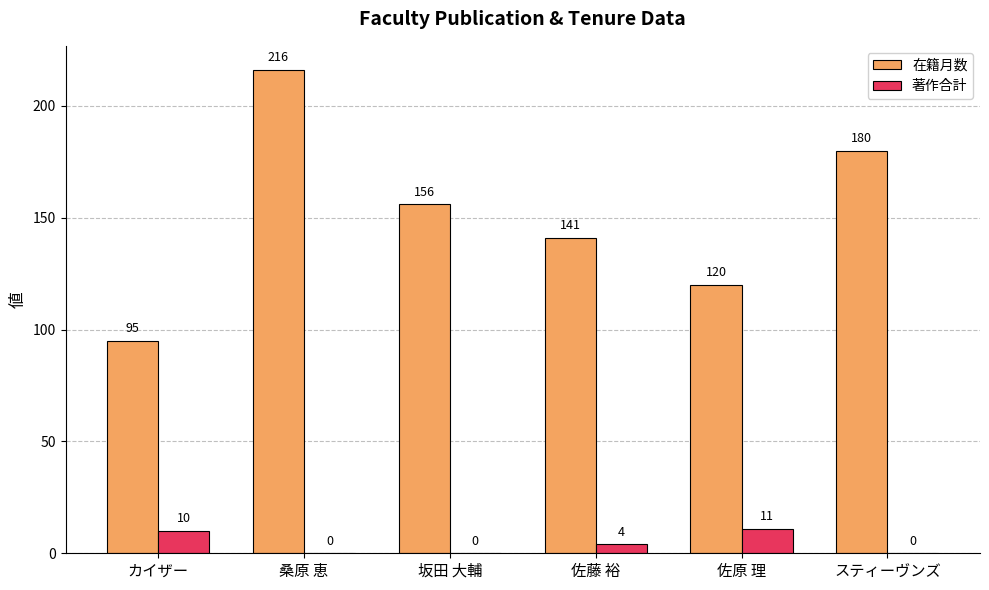

What is the maximum value shown in the chart?

216